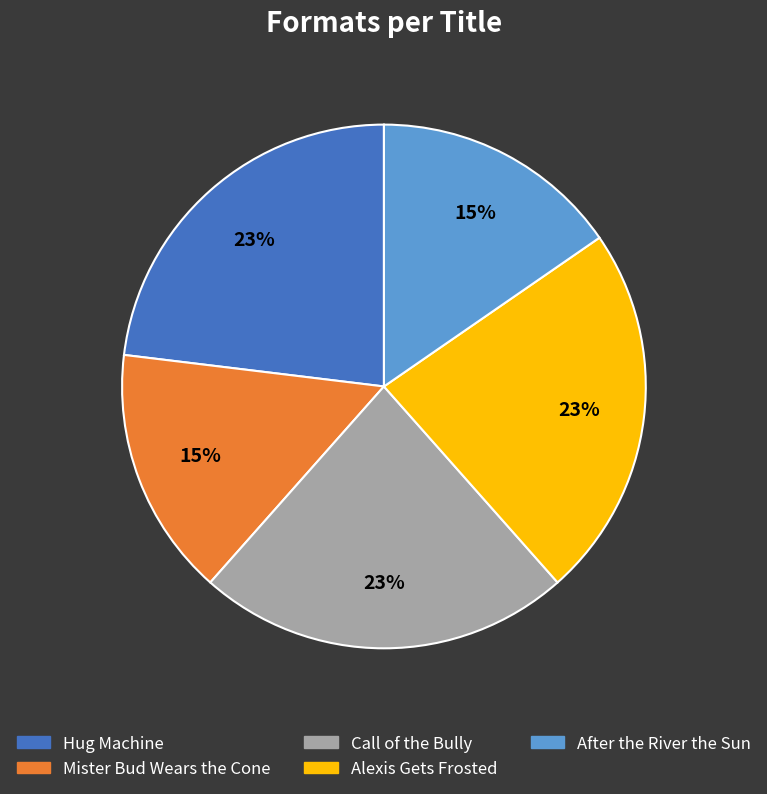

To the nearest percent, what portion does Alexis Gets Frosted represent?

23%